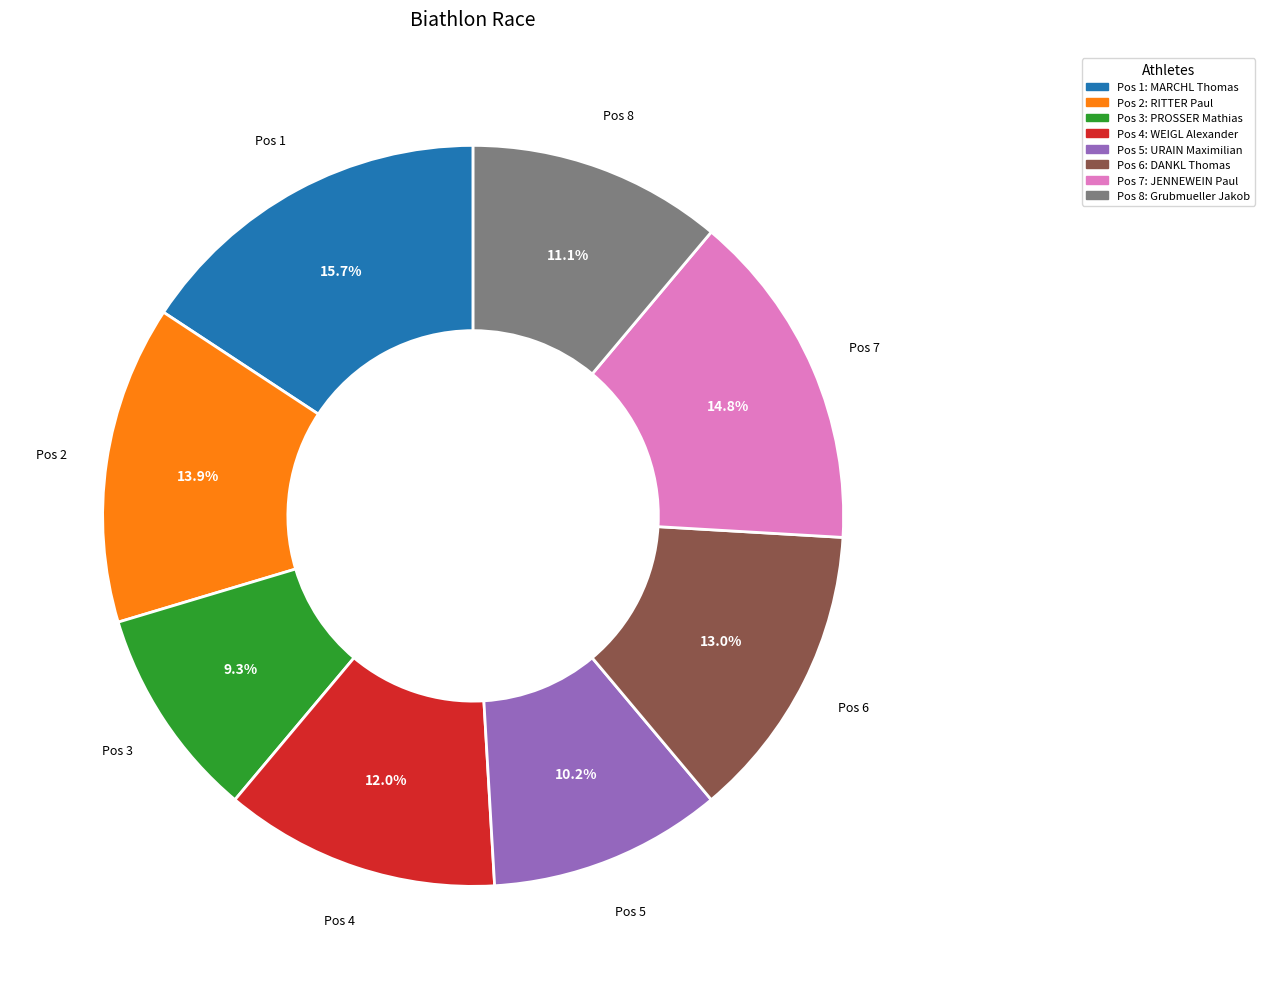

Is there a majority slice in this chart?

No